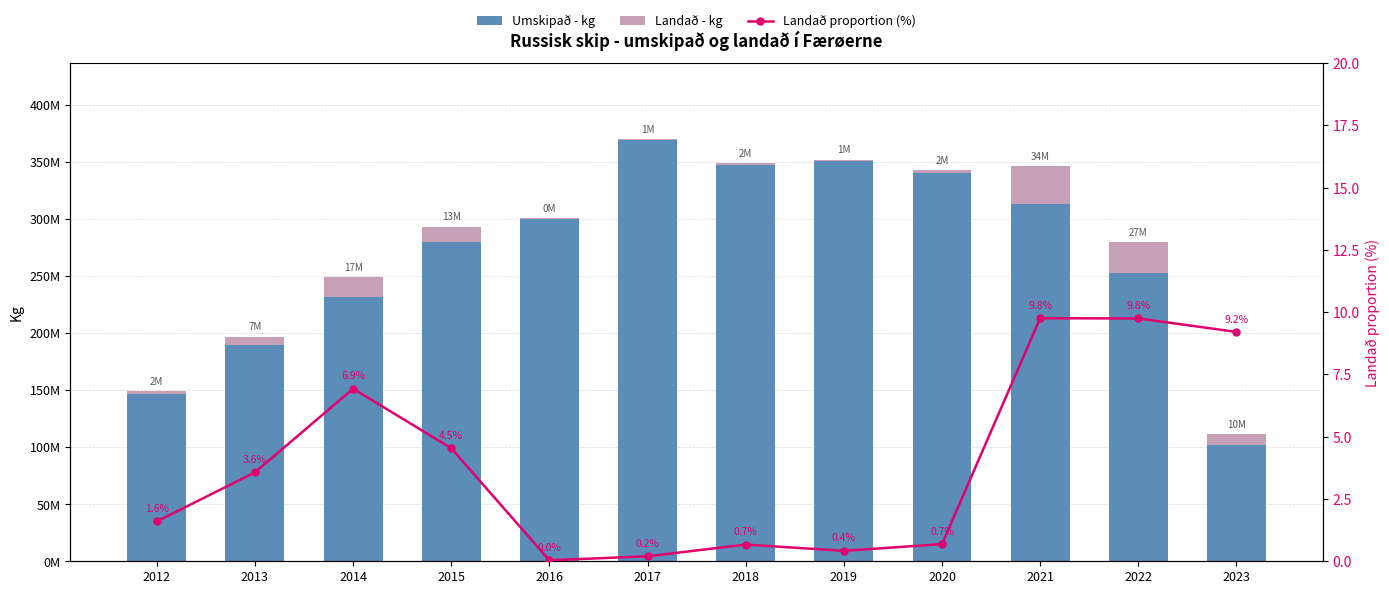

Rank the series at 2019 from highest to lowest value.

Umskipað - kg, Landað - kg, Landað proportion (%)